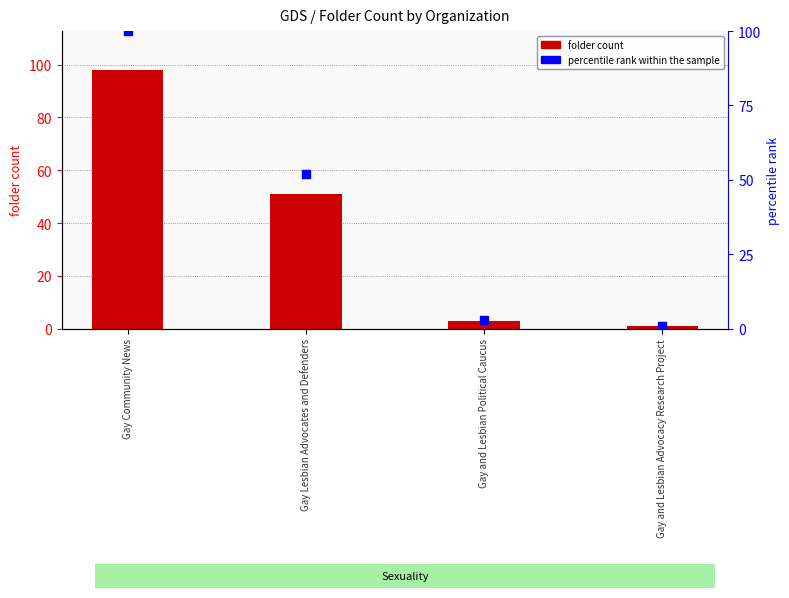

Which series has the largest Y range (max minus min)?

percentile rank within the sample